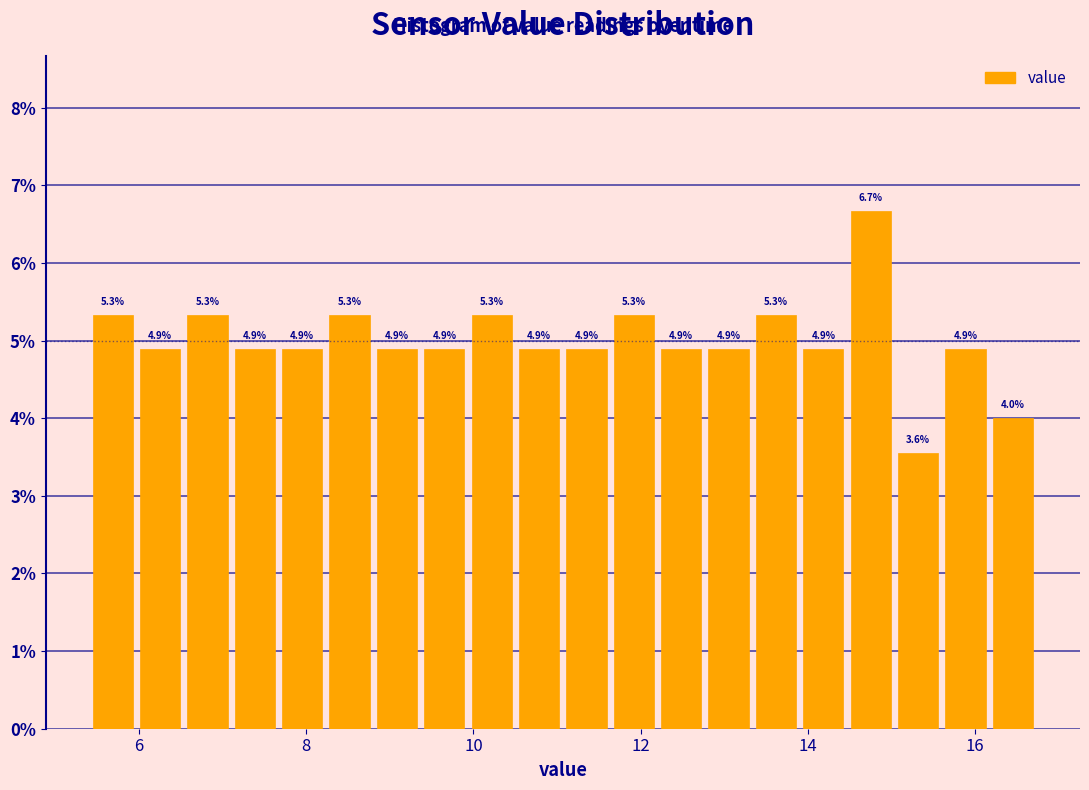

Read against the x-axis, roughly where is the centre of the tallest bar?

14.8